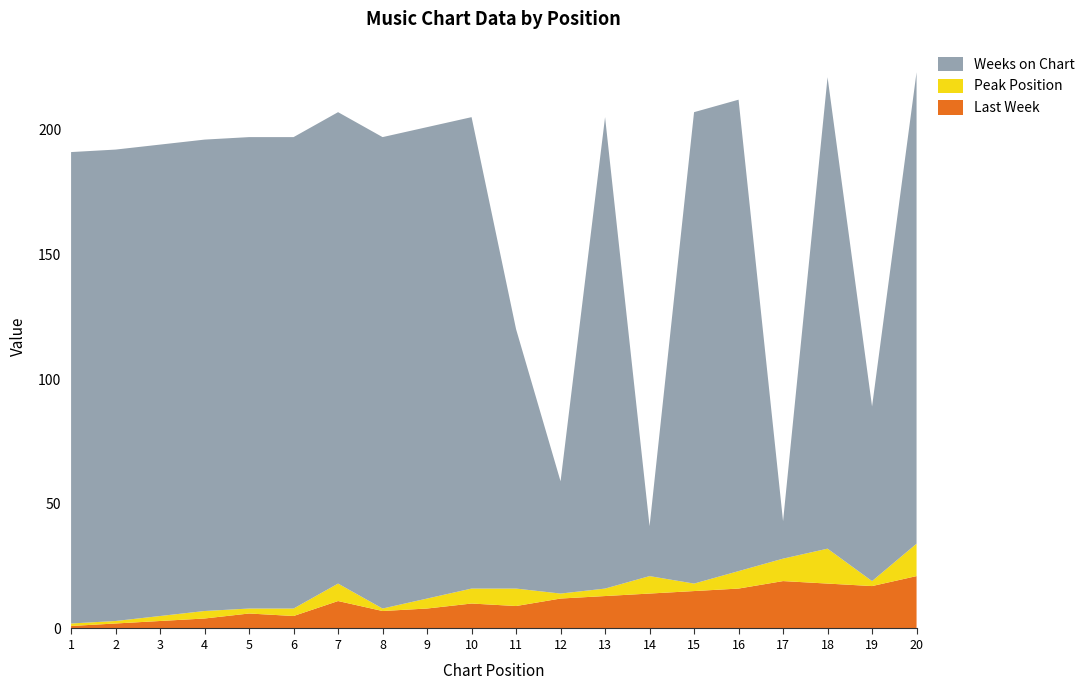

Reading left to right, list all the values displayed in this chart.

Last Week: 1	2	3	4	6	5	11	7	8	10	9	12	13	14	15	16	19	18	17	21
Peak Position: 1	1	2	3	2	3	7	1	4	6	7	2	3	7	3	7	9	14	2	13
Weeks on Chart: 189	189	189	189	189	189	189	189	189	189	104	45	189	20	189	189	15	189	70	189